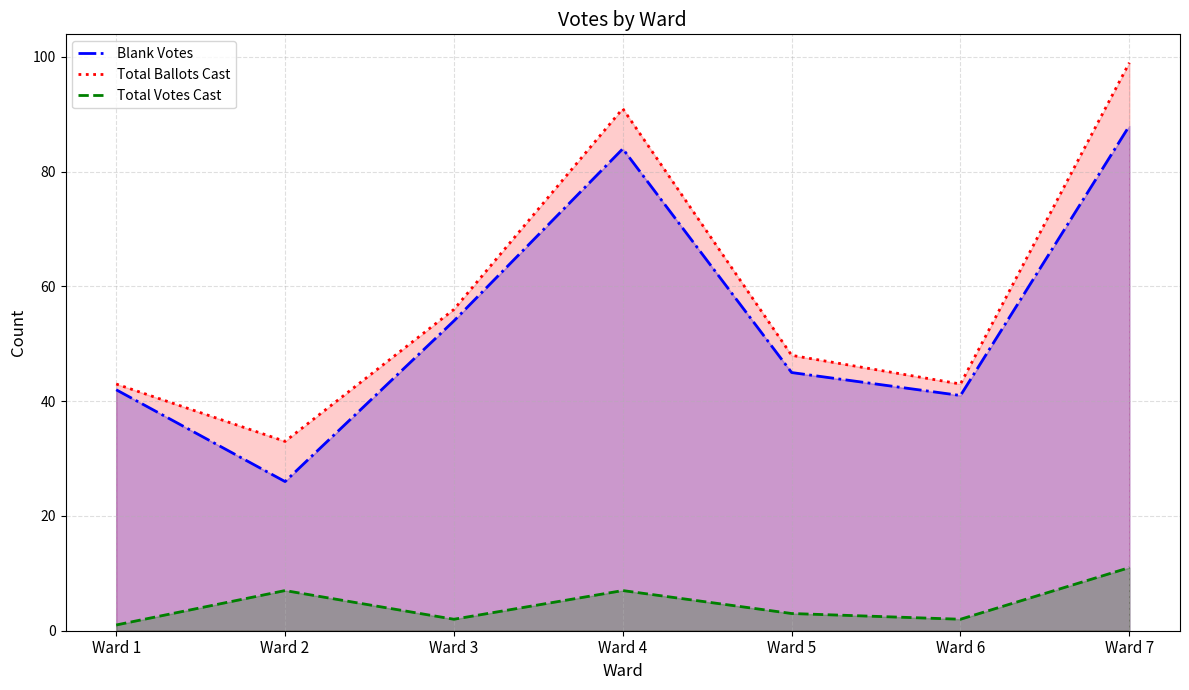

Between Ward 1 and Ward 3, which series saw the biggest shift?

Total Ballots Cast